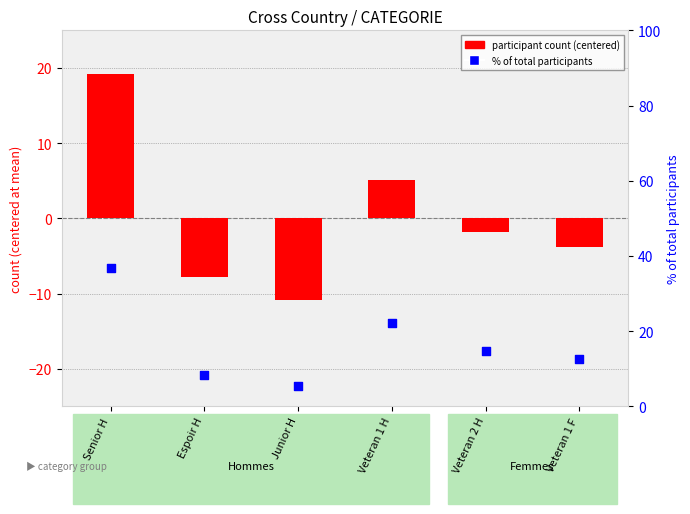

What is the total value across all series at Senior H?

56.0